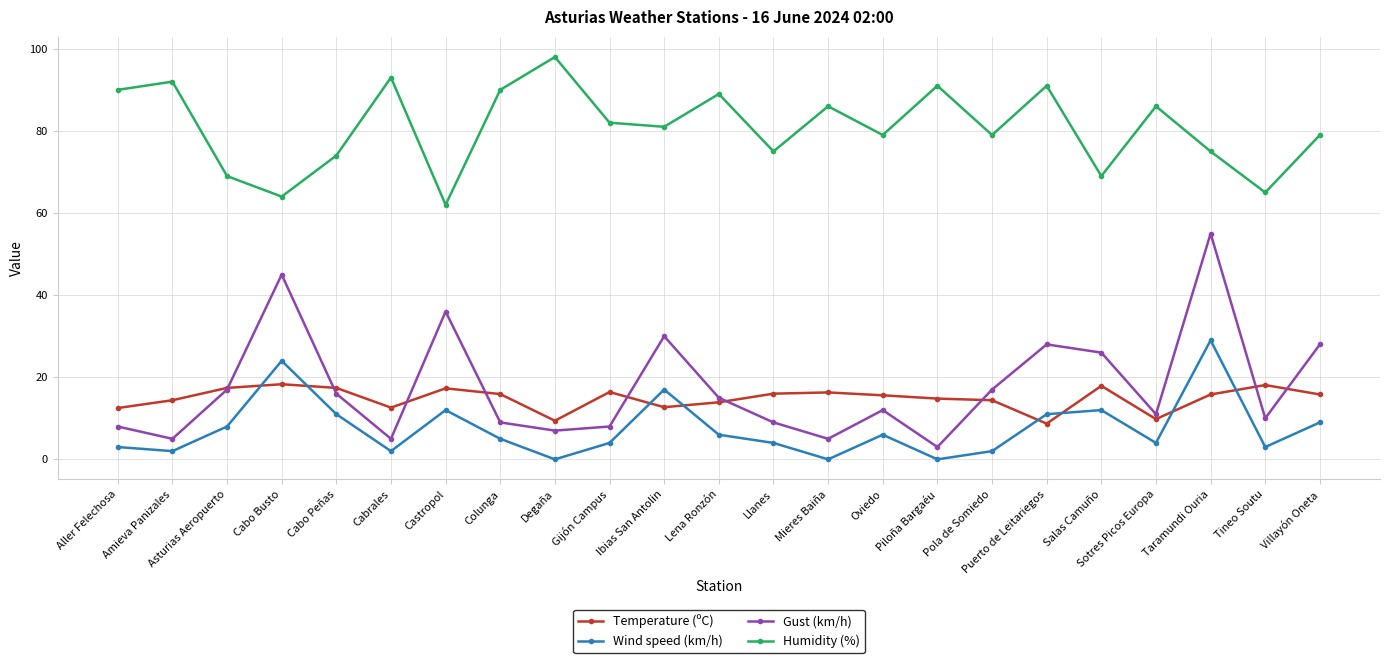

True or false: Humidity (%) and Wind speed (km/h) cross at least once.

False